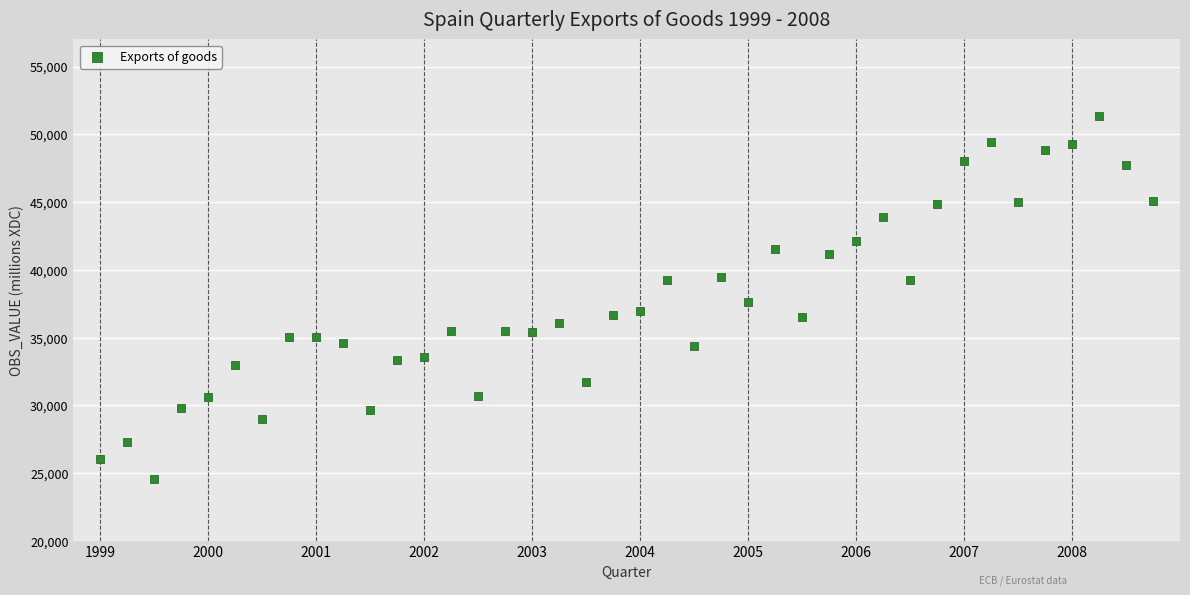

What is the range of Y values (max minus min)?

26783